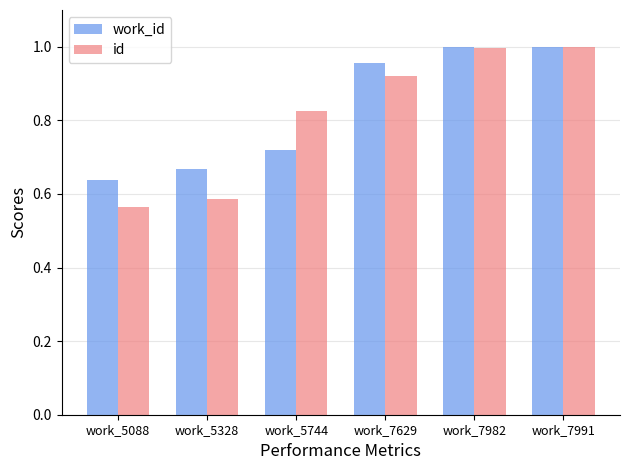

What are all the series names shown in the legend?

work_id, id